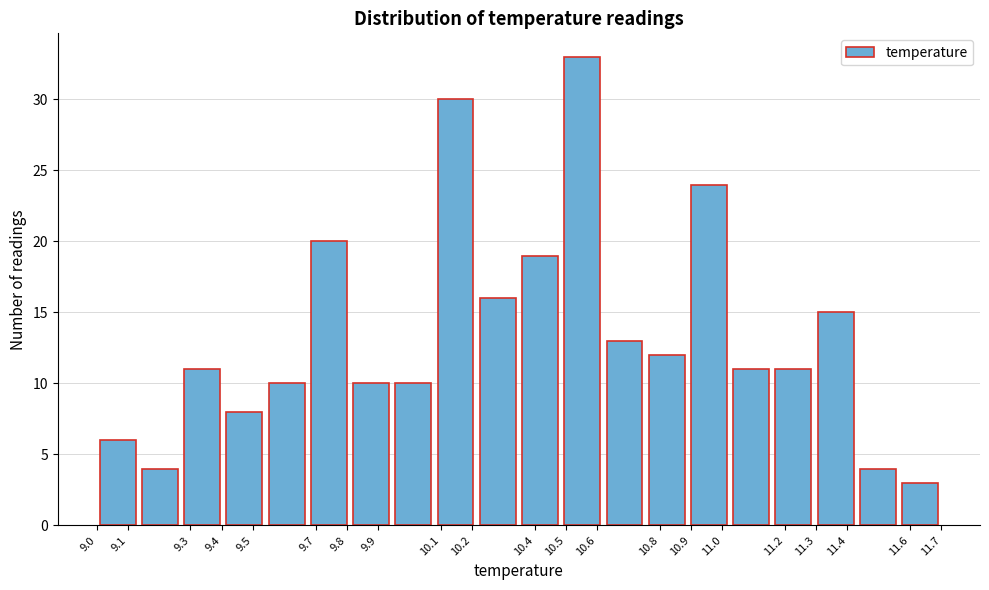

Reading left to right, transcribe this chart: for each bar, give the range it covers on the x-axis and its height. Neither the bar edges nor the heights are printed on the chart, so give them approximately, as read against the axes.

9.000 to 9.135: 6
9.135 to 9.270: 4
9.270 to 9.405: 11
9.405 to 9.540: 8
9.540 to 9.675: 10
9.675 to 9.810: 20
9.810 to 9.945: 10
9.945 to 10.080: 10
10.080 to 10.215: 30
10.215 to 10.350: 16
10.350 to 10.485: 19
10.485 to 10.620: 33
10.620 to 10.755: 13
10.755 to 10.890: 12
10.890 to 11.025: 24
11.025 to 11.160: 11
11.160 to 11.295: 11
11.295 to 11.430: 15
11.430 to 11.565: 4
11.565 to 11.700: 3